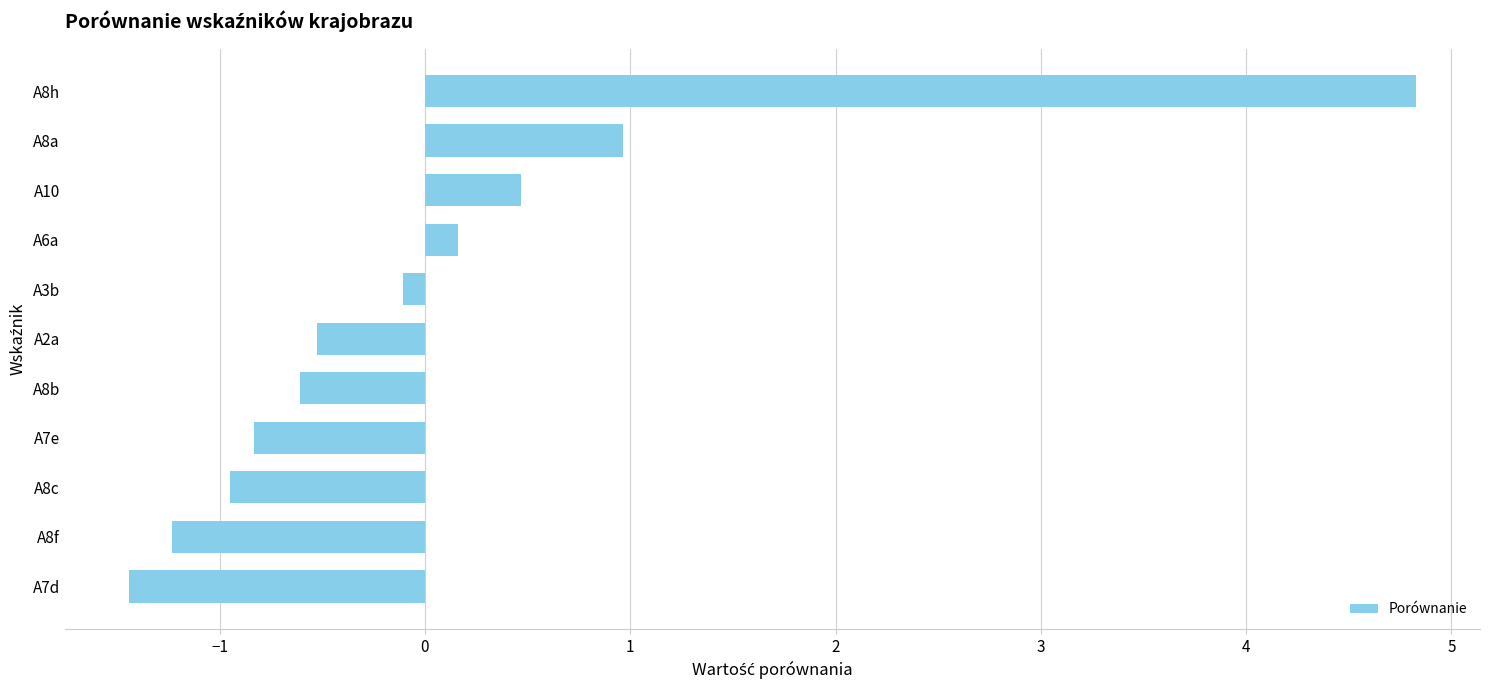

Reading bottom to top, transcribe all the data shown in this chart.

A7d=-1.4	A8f=-1.2	A8c=-0.9	A7e=-0.8	A8b=-0.6	A2a=-0.5	A3b=-0.1	A6a=0.2	A10=0.5	A8a=1.0	A8h=4.8